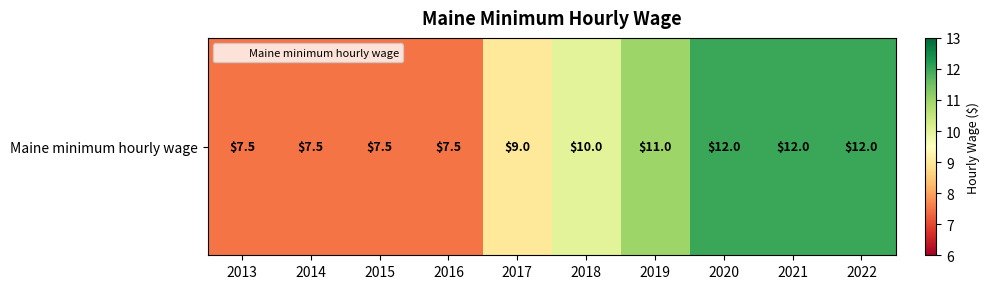

Reading left to right, what are all the values shown in this chart?

2013=7.5	2014=7.5	2015=7.5	2016=7.5	2017=9.0	2018=10.0	2019=11.0	2020=12.0	2021=12.0	2022=12.0